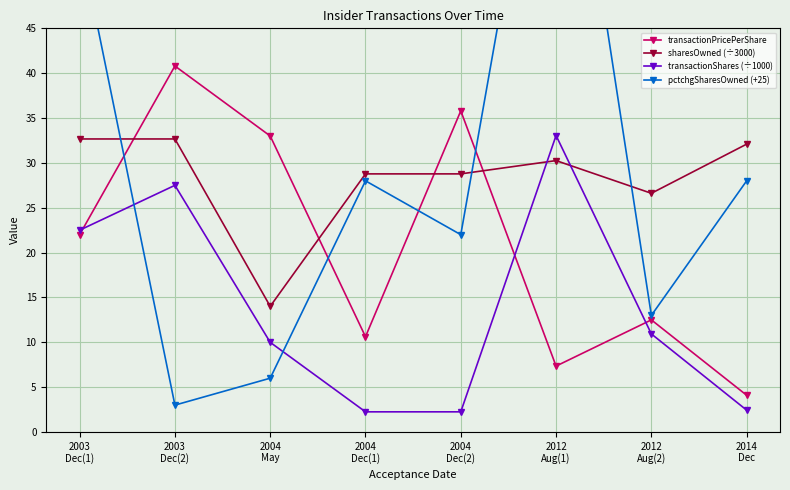

Which series has the largest range (max minus min)?

pctchgSharesOwned (+25)